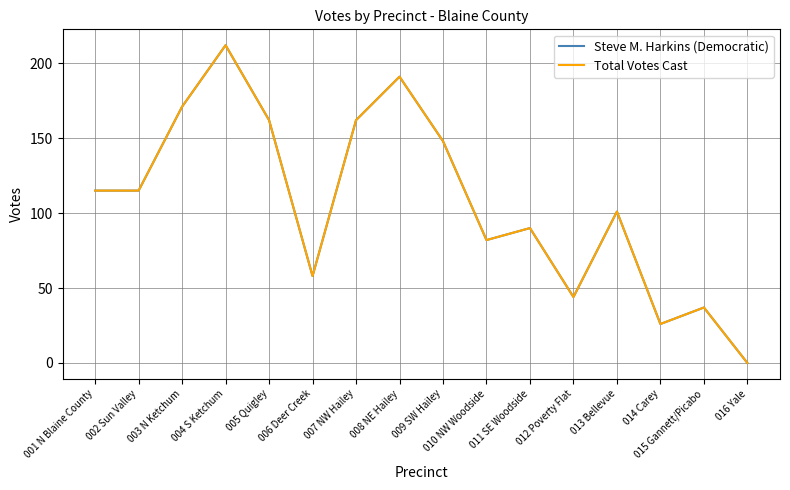

Is it true that Steve M. Harkins (Democratic) equals 76 at 004 S Ketchum?

False